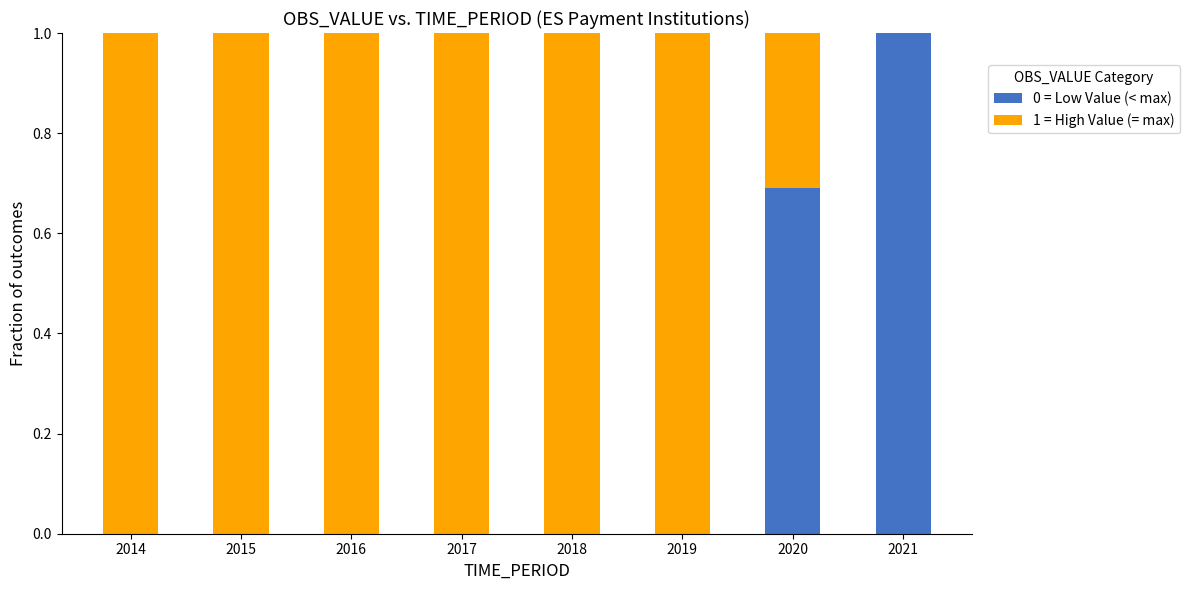

Is it true that 0 = Low Value (< max) equals 0.7 at 2021?

False